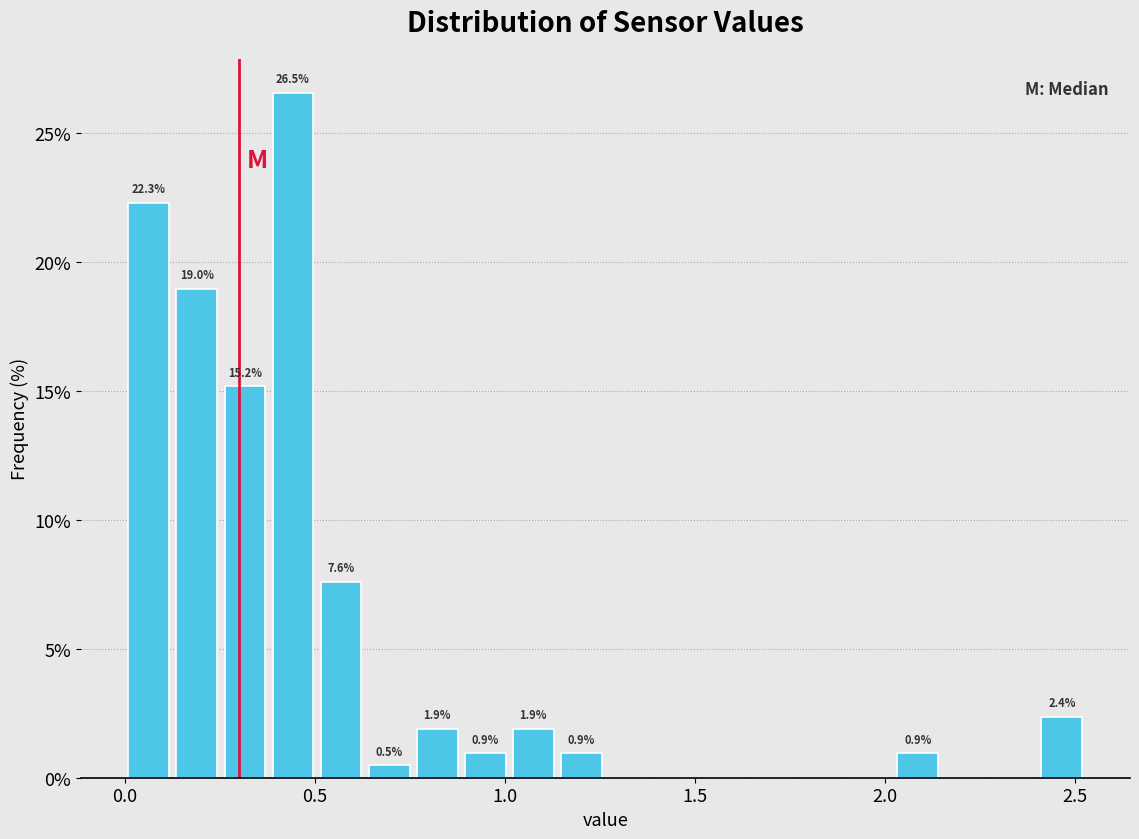

Around what value on the x-axis is the tallest bar? Give the approximate position of its centre, as read against the axis.

0.45